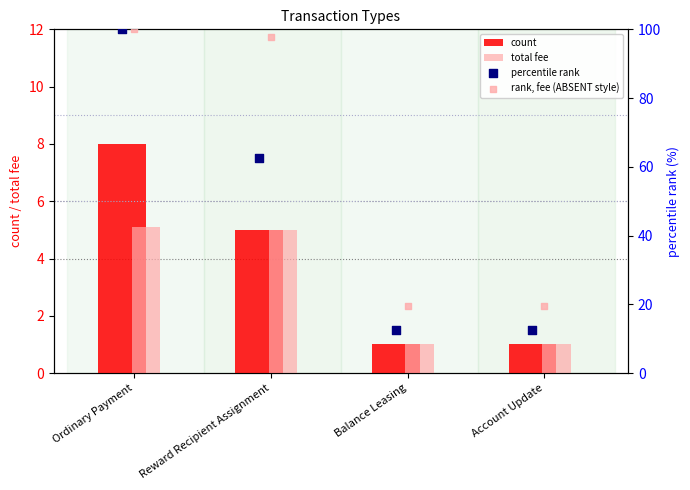

Which series has the widest spread of Y values?

percentile rank